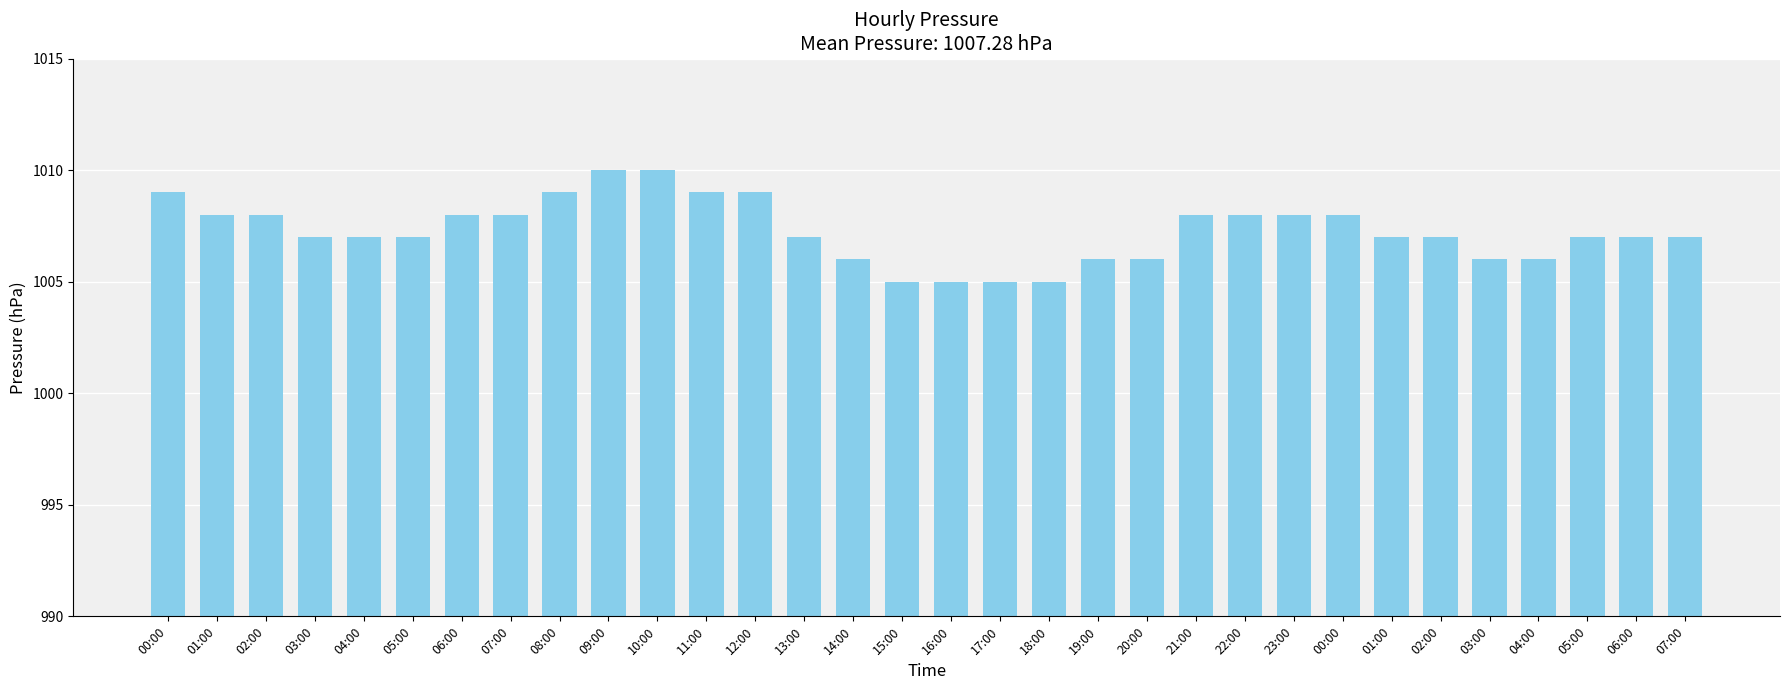

At which category does the chart reach its peak across all series?

09:00